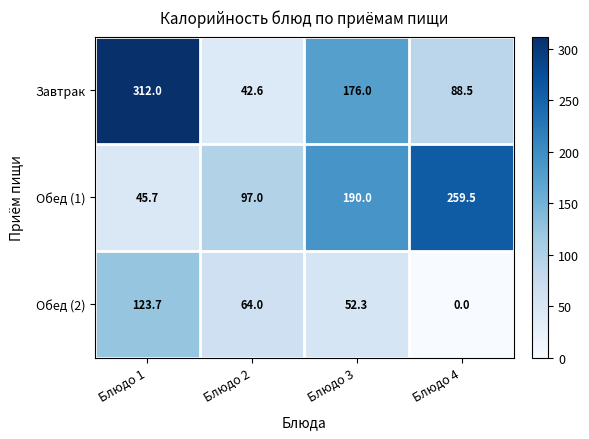

At which category is the sum across all series the highest?

Блюдо 1